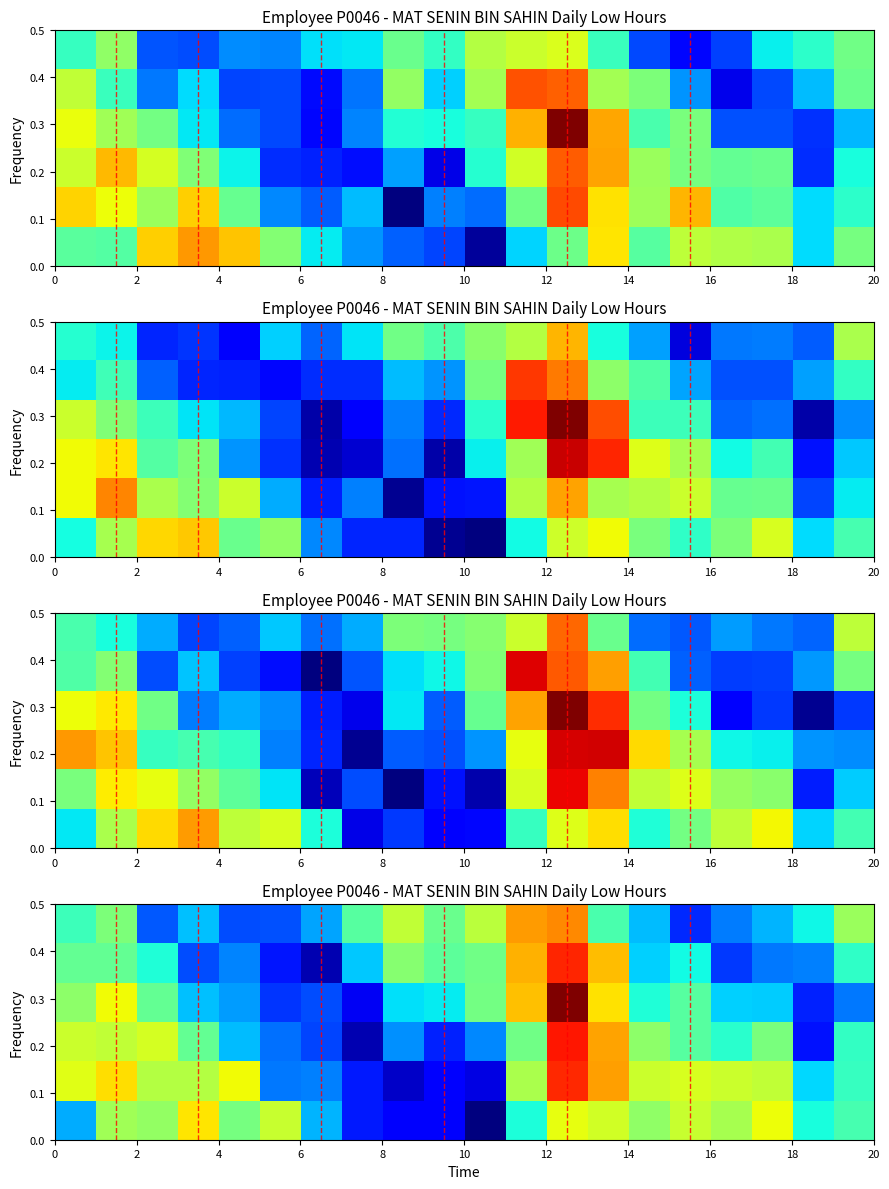

What is the greatest value displayed?

1.2